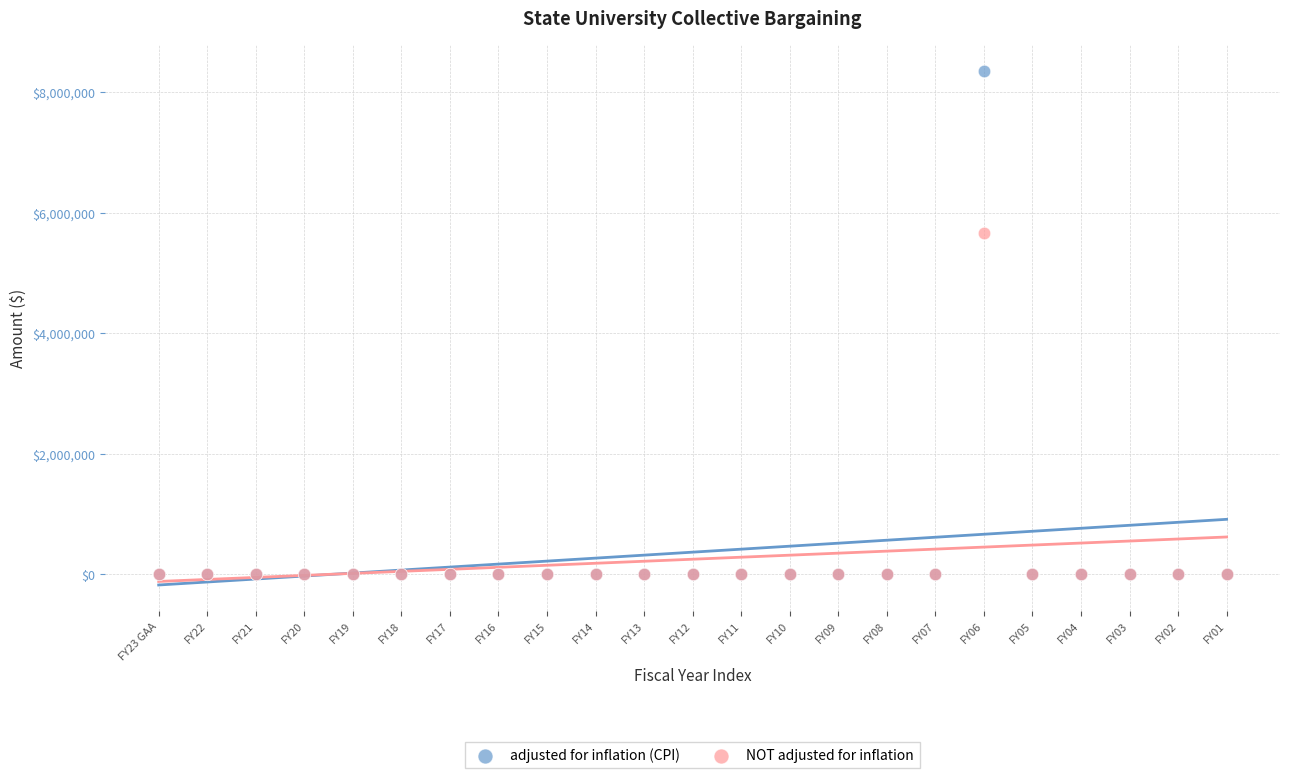

Across all series, what Y value is closest to 4179092?

5660089